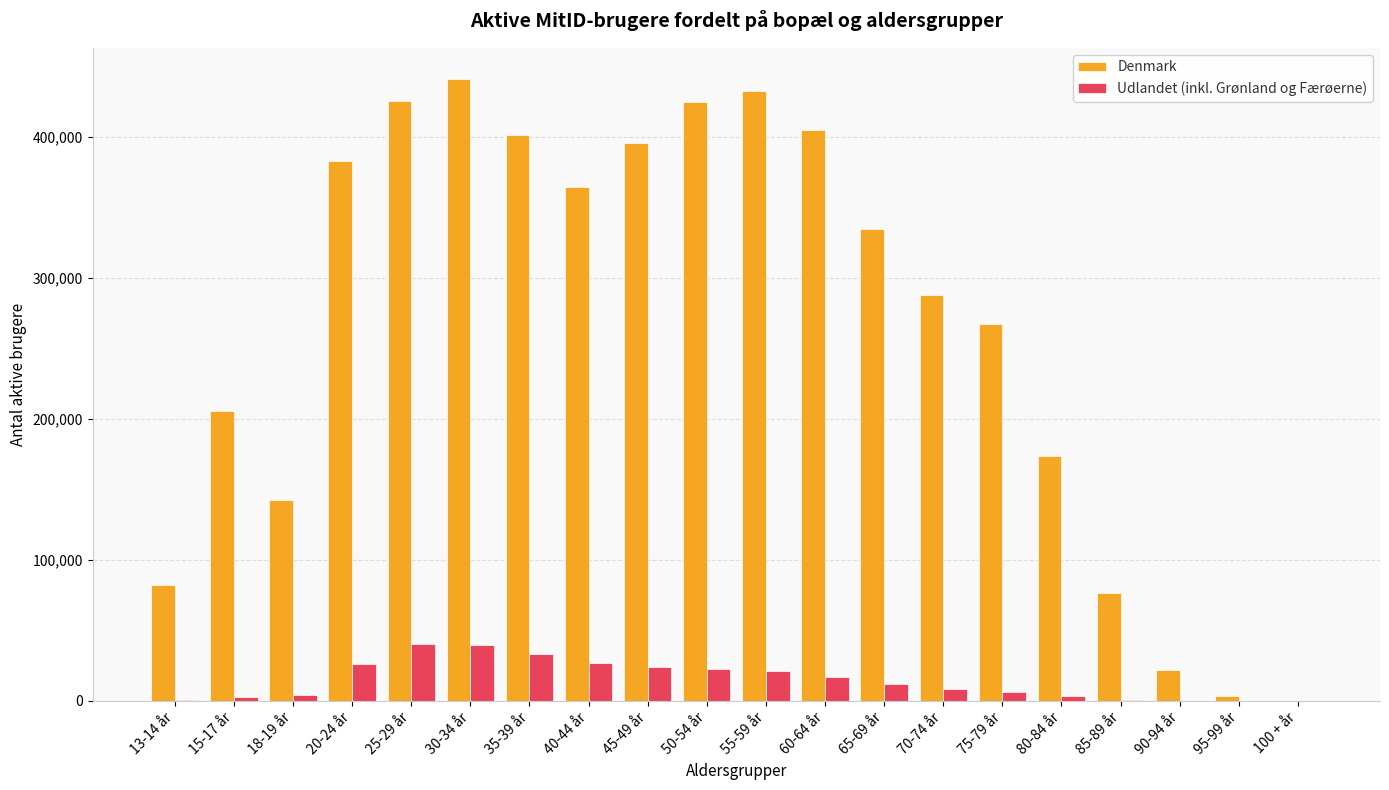

Which series has the largest total across all categories?

Denmark